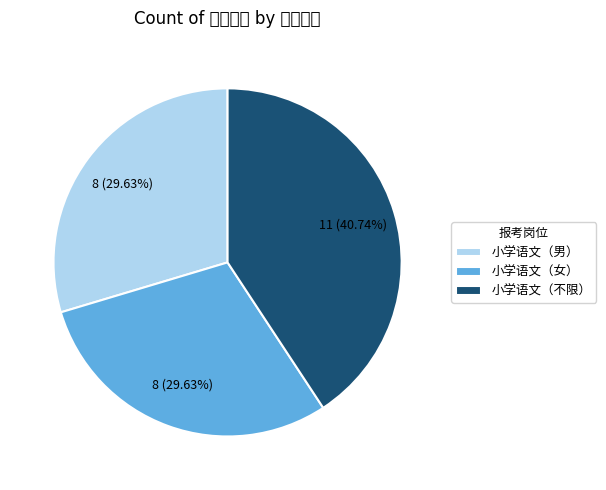

Does 小学语文（男） account for over 50% of the chart?

No